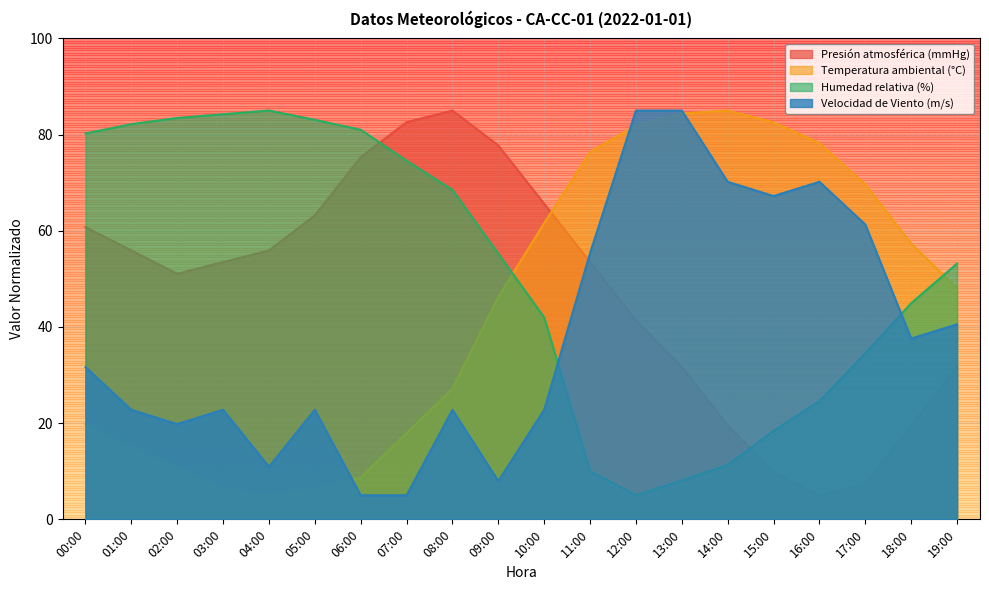

Rank the series by their average value, from highest to lowest.

Humedad relativa (%), Presión atmosférica (mmHg), Temperatura ambiental (°C), Velocidad de Viento (m/s)